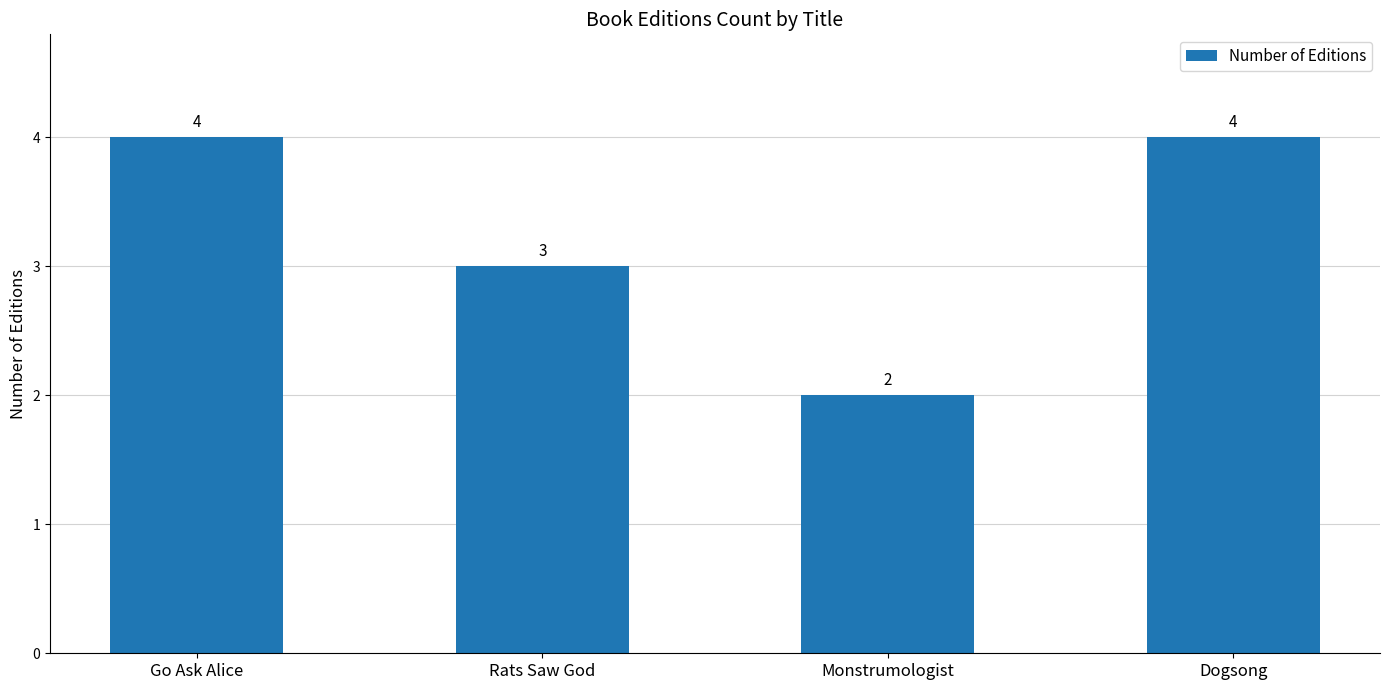

Reading right to left, list all the values displayed in this chart.

4	2	3	4